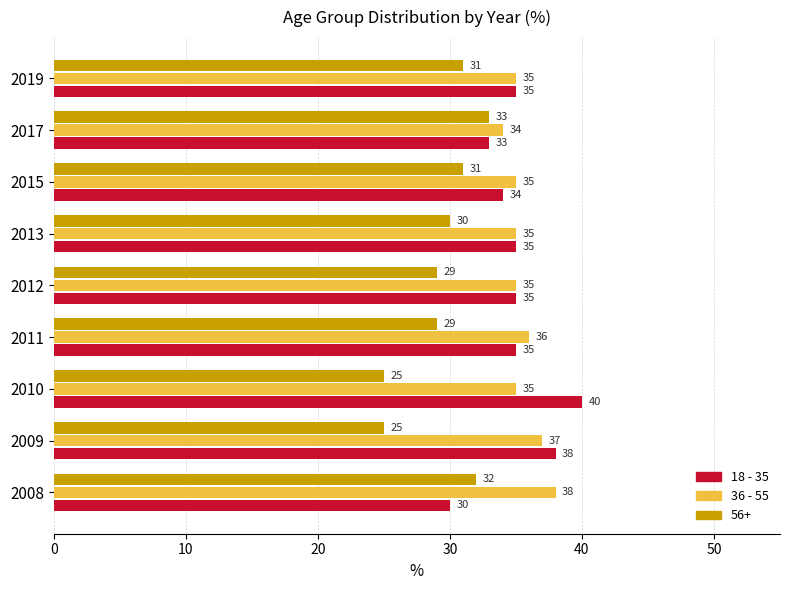

Rank the series by their maximum value, from highest to lowest.

18 - 35, 36 - 55, 56+